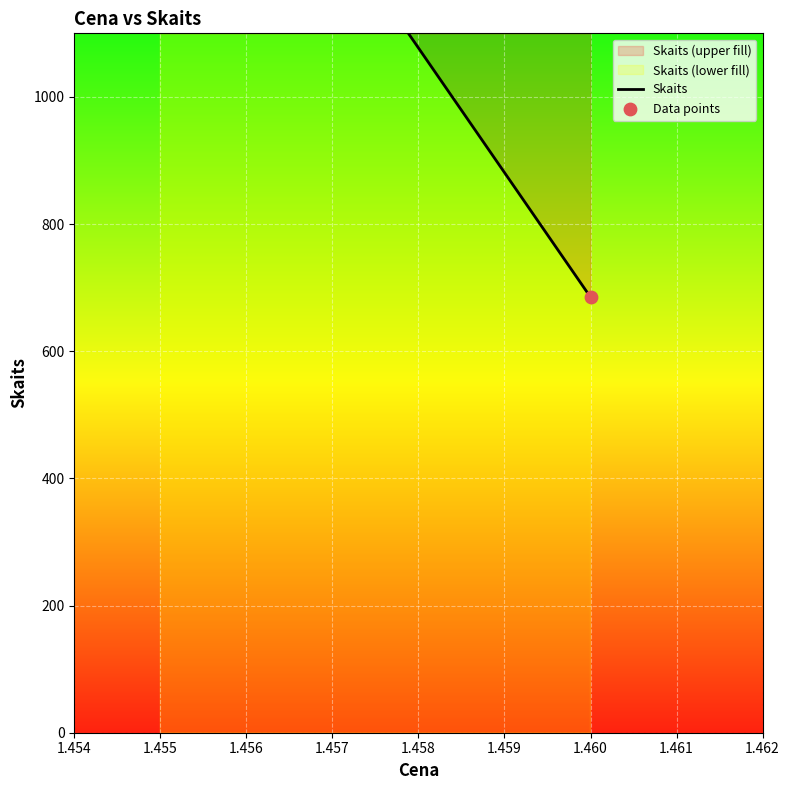

What is the total value across all series at 1.455?

3330